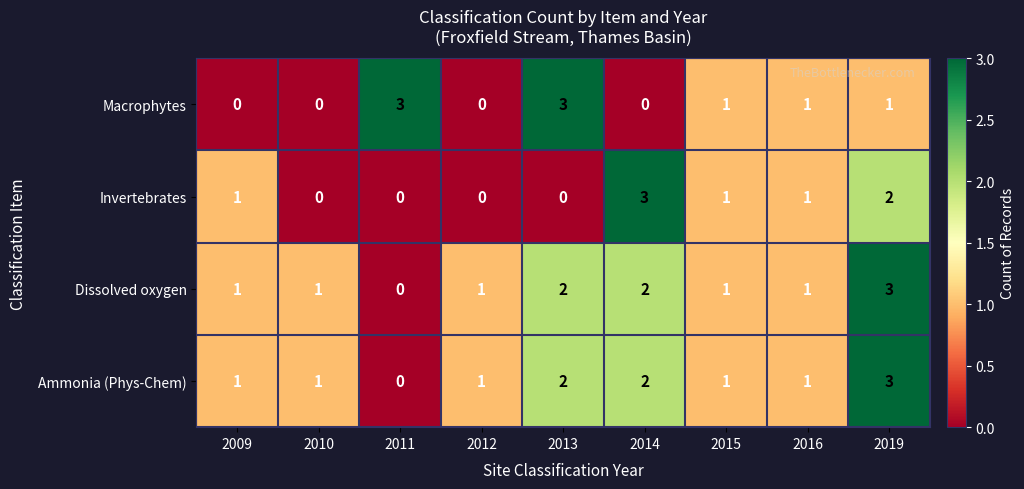

What is the difference between the maximum and second lowest values in the Macrophytes series?

3